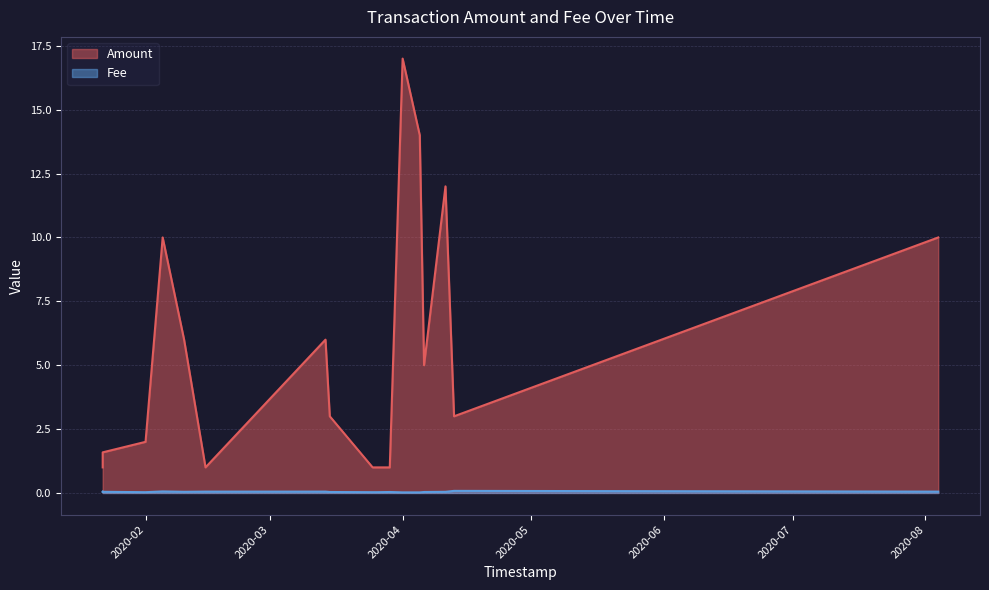

Reading right to left, transcribe all the data shown in this chart.

Amount: 10.0	3.0	12.0	5.0	14.0	17.0	1.0	1.0	1.0	3.0	6.0	1.0	6.0	10.0	2.0	1.6	1.0	1.0
Fee: 0.1	0.1	0.0	0.0	0.0	0.0	0.0	0.0	0.0	0.0	0.1	0.1	0.0	0.1	0.0	0.0	0.1	0.0